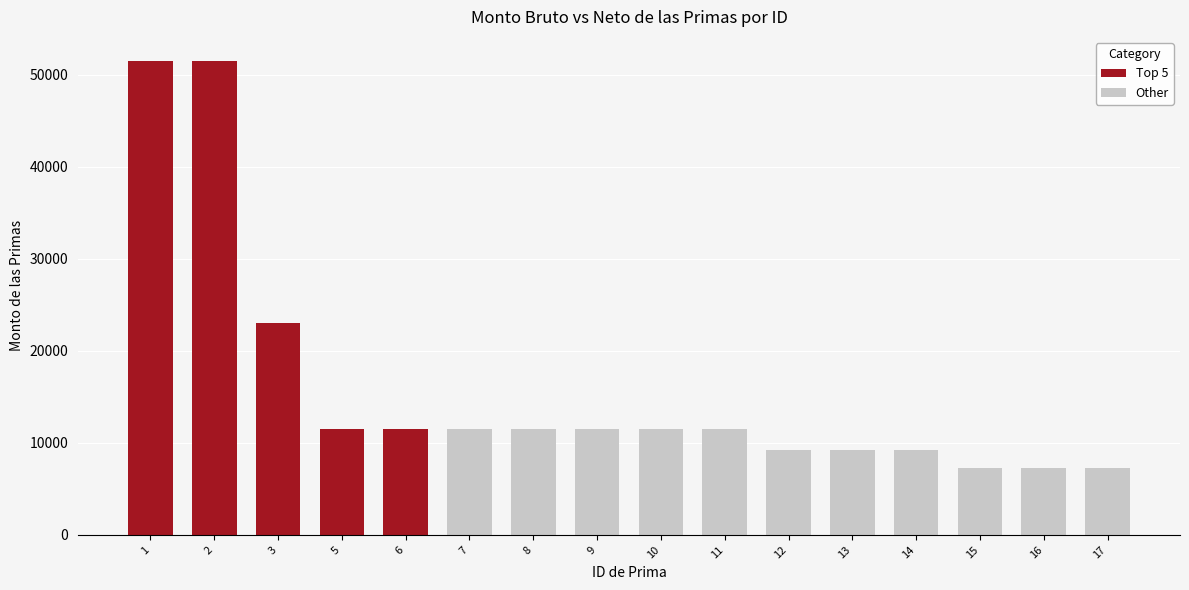

What is the difference between the maximum and minimum values in the Top 5 series?

40005.1